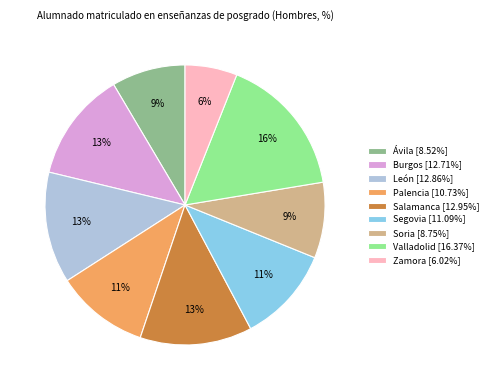

What is the largest slice in the pie chart?

Valladolid